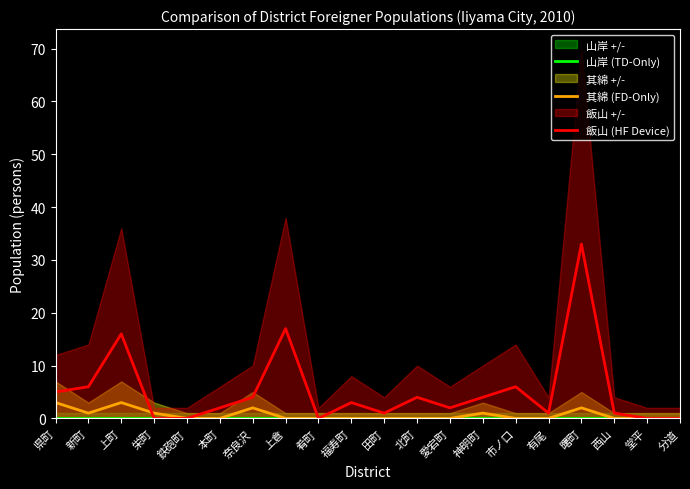

What is the label of the 9th point from the left?

肴町